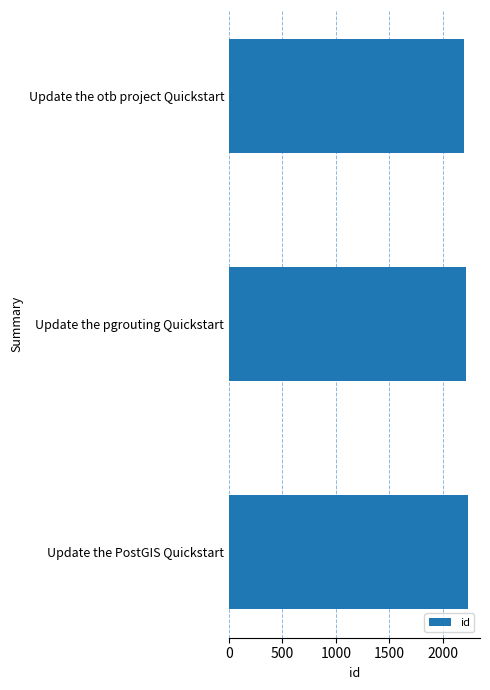

Reading bottom to top, extract all data points from this chart.

Update the PostGIS Quickstart=2236	Update the pgrouting Quickstart=2217	Update the otb project Quickstart=2202